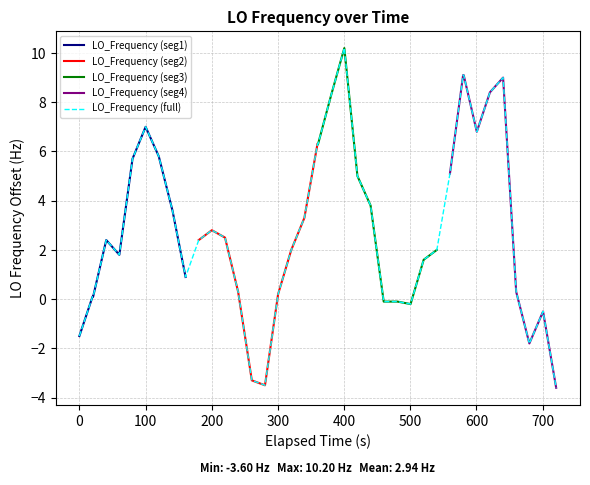

True or false: there are more than 0 points higher than both neighbors.

True